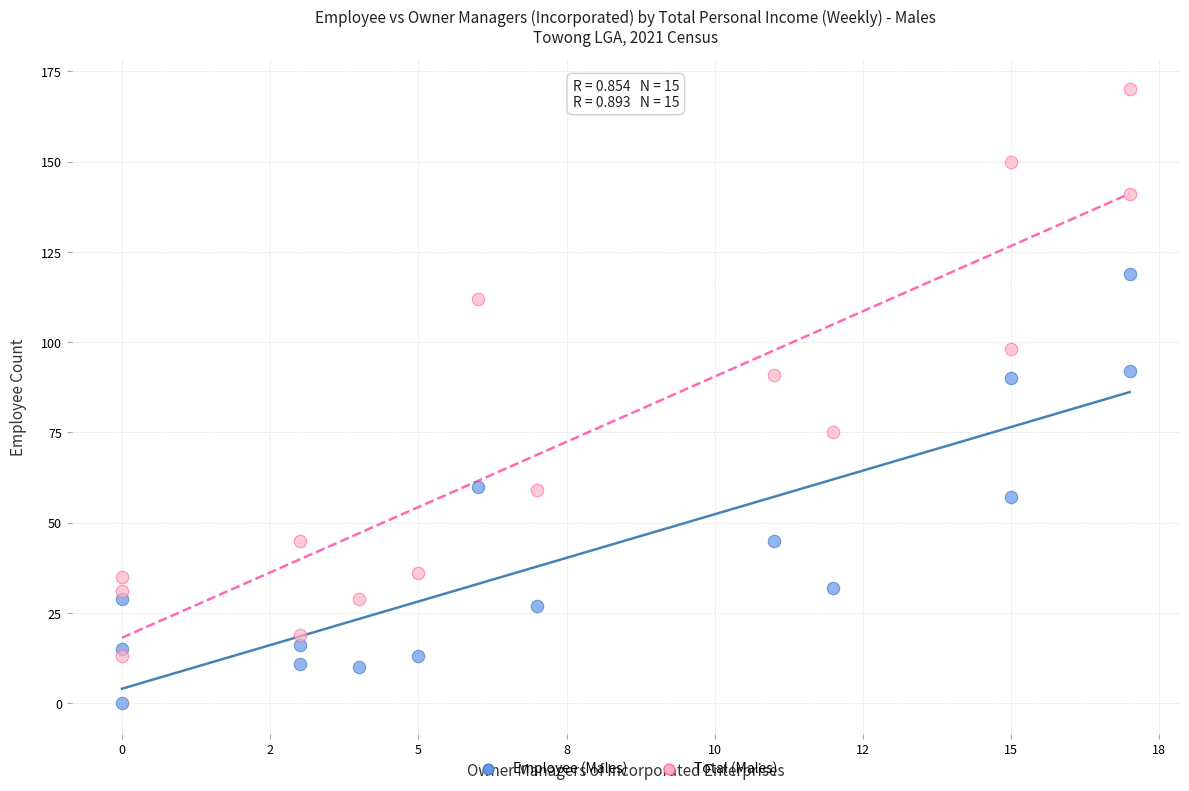

Across all data points, what is the range of Y values (max minus min)?

170